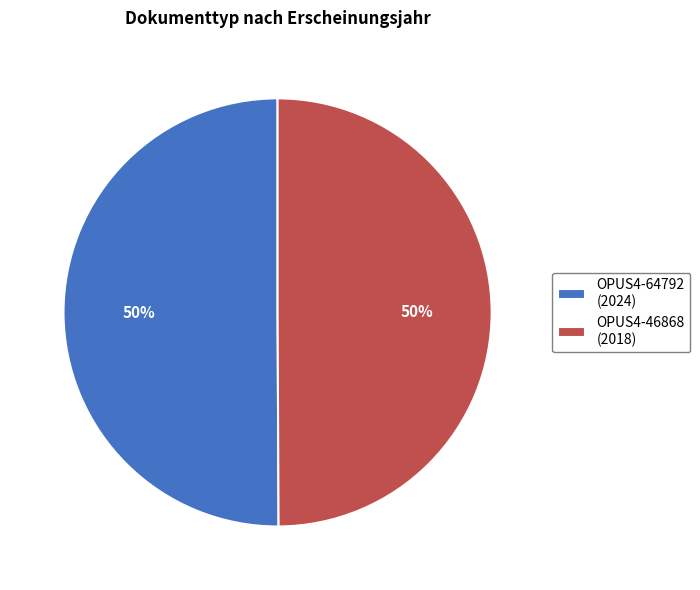

To the nearest percent, what percentage of the pie is OPUS4-64792?

50%